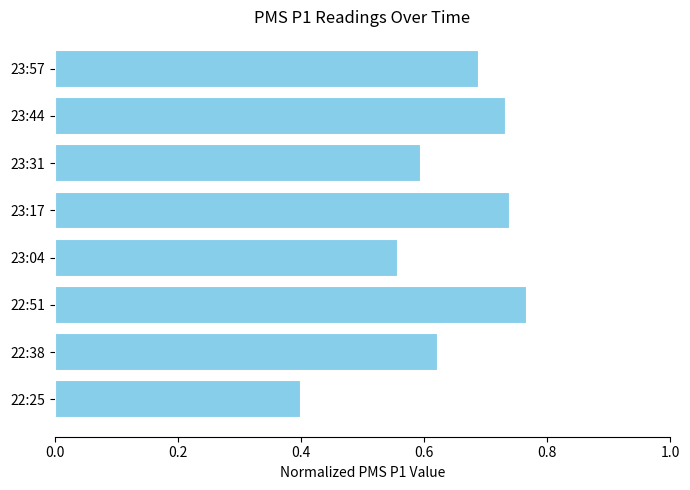

Which has a higher value, 23:04 or 22:38?

22:38